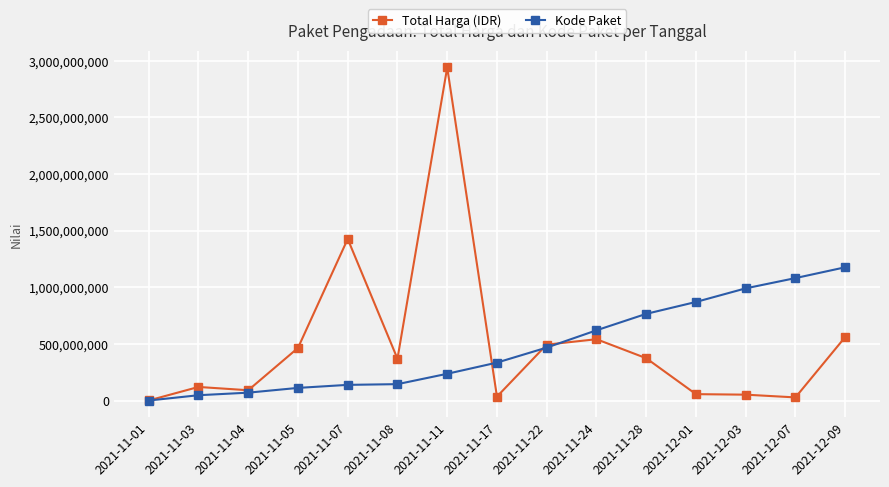

What is the sum of the Kode Paket values at 2021-11-24 and 2021-12-09?

1795417211.0